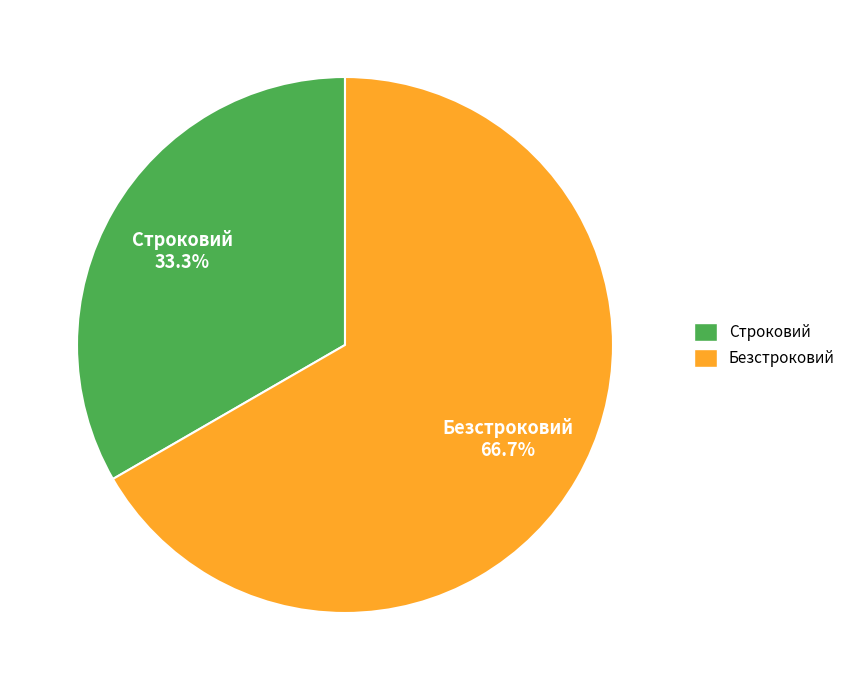

How many slices are in this pie chart?

2